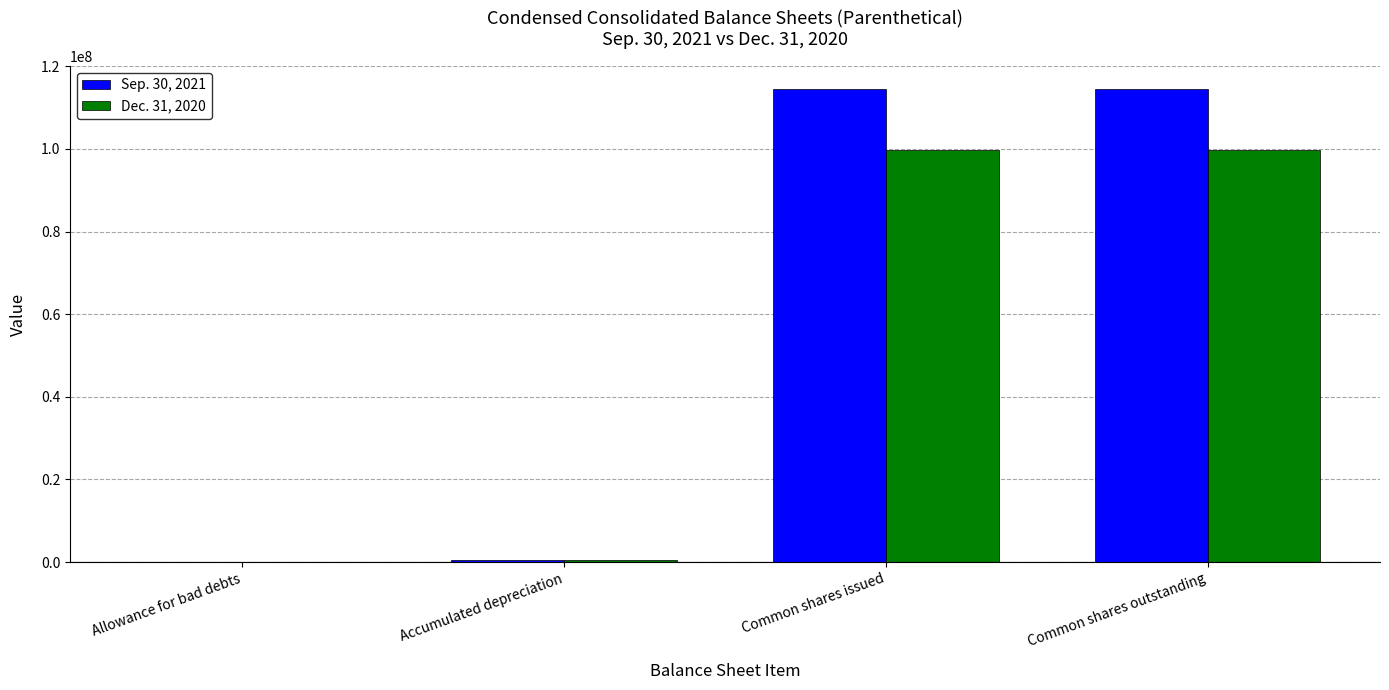

The value of Sep. 30, 2021 at Common shares outstanding is 114396242. True or false?

True